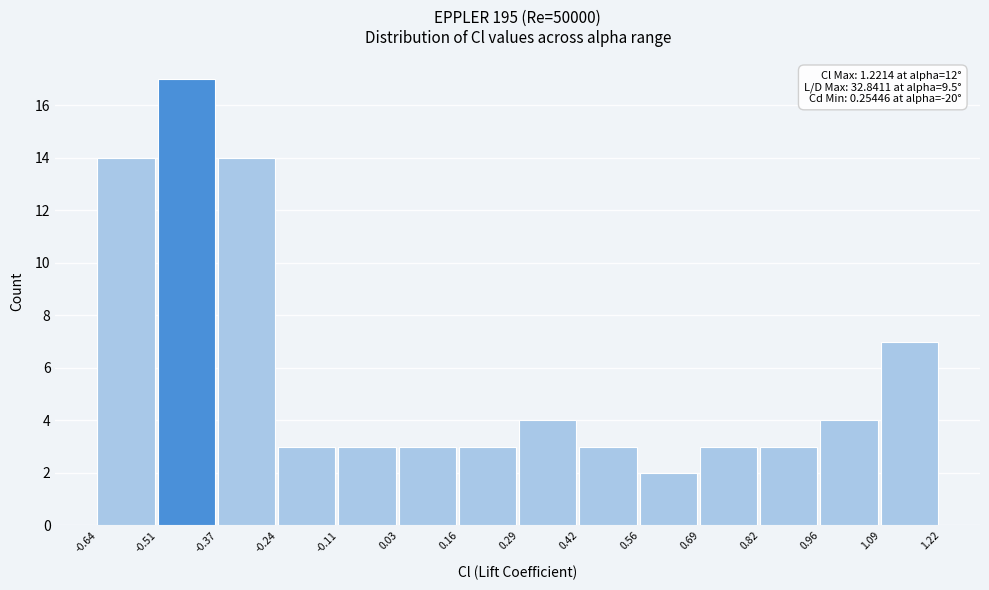

Over which range of the x-axis is the bar tallest?

-0.51 to -0.37